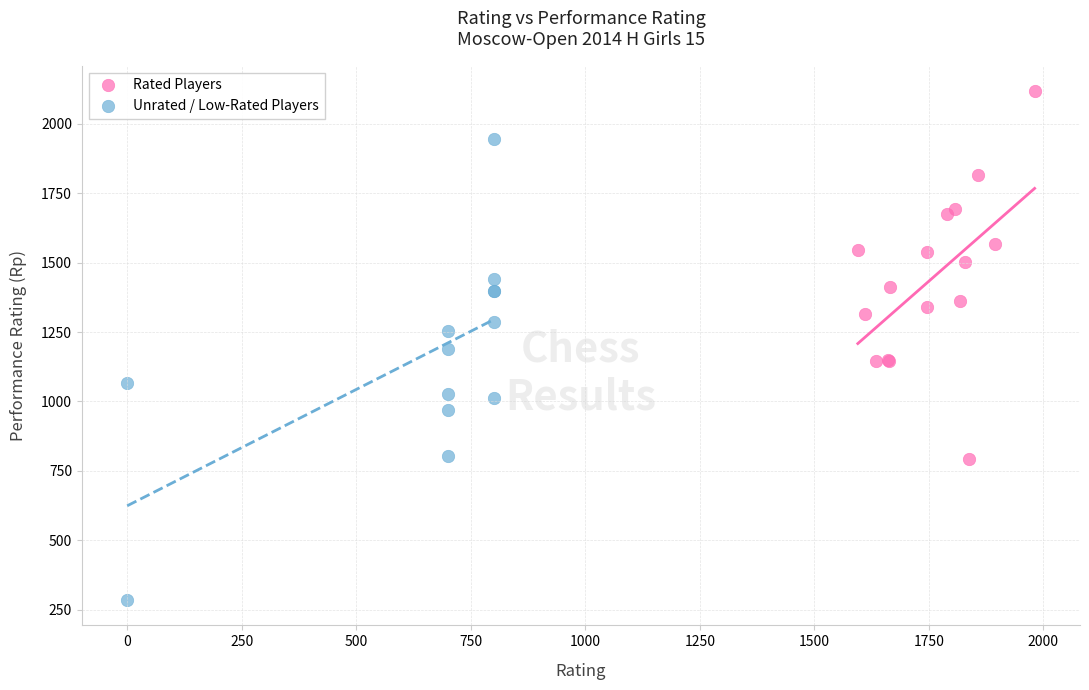

Which series reaches the minimum Y coordinate?

Unrated / Low-Rated Players